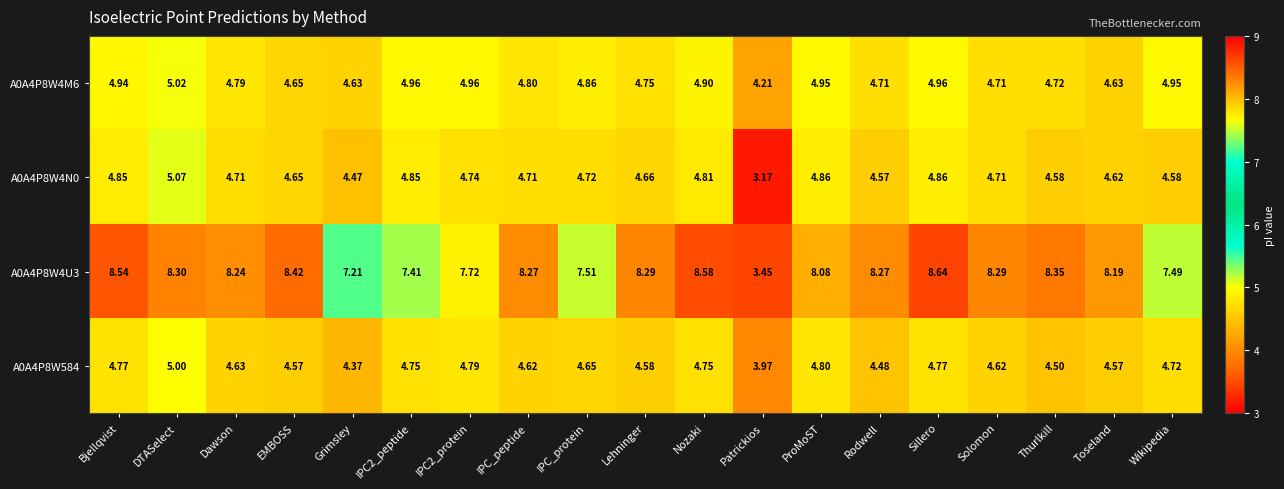

Is the value of A0A4P8W4U3 at Thurlkill greater than the value of A0A4P8W4M6 at Patrickios?

Yes